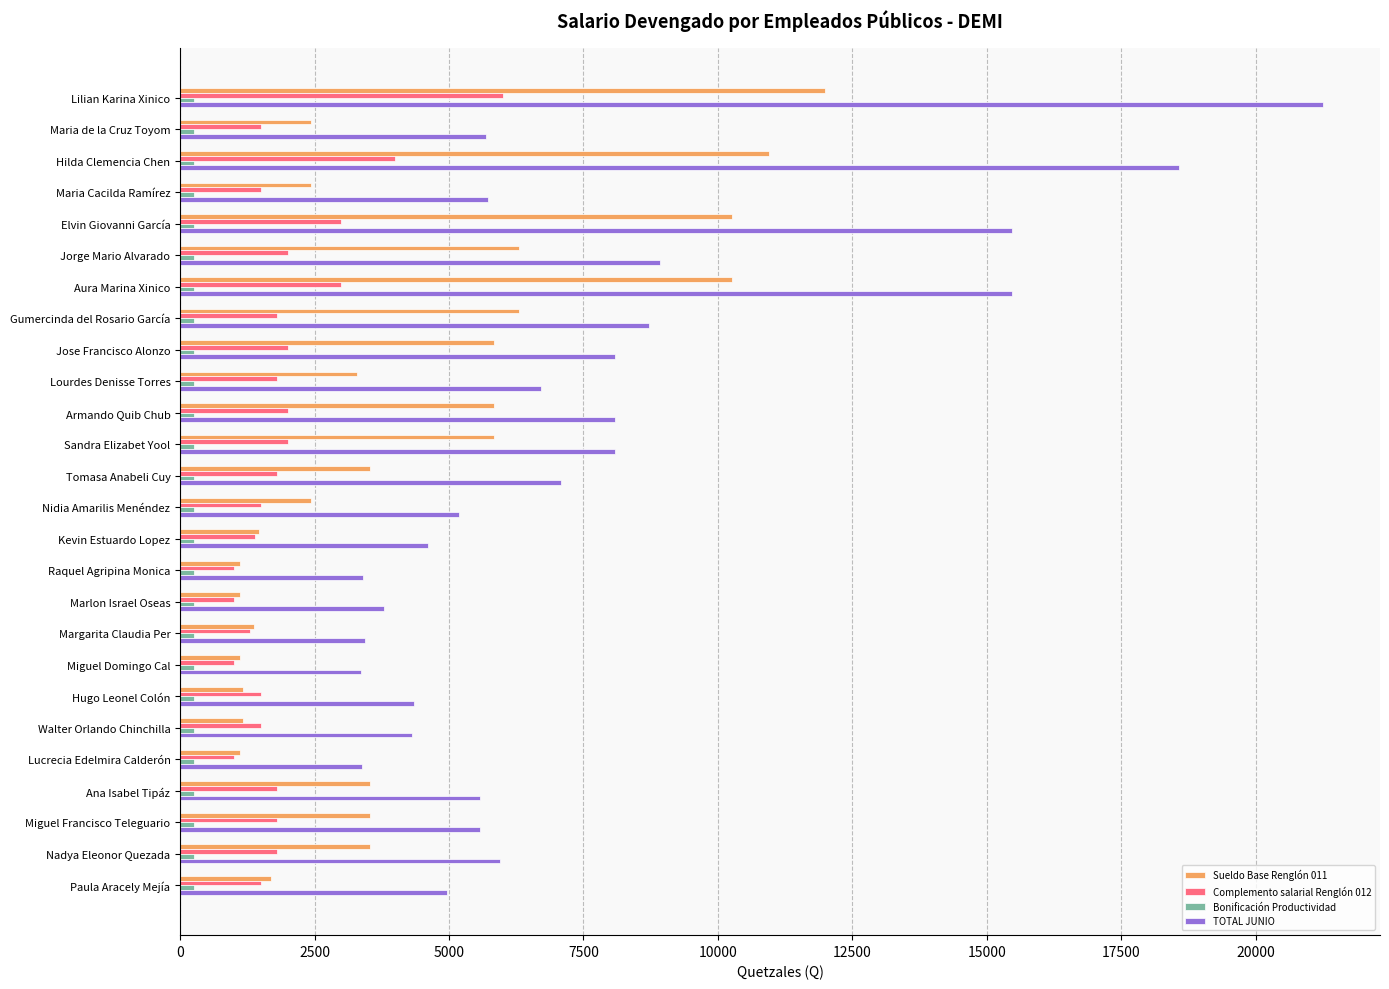

Which series has the widest spread of values?

TOTAL JUNIO